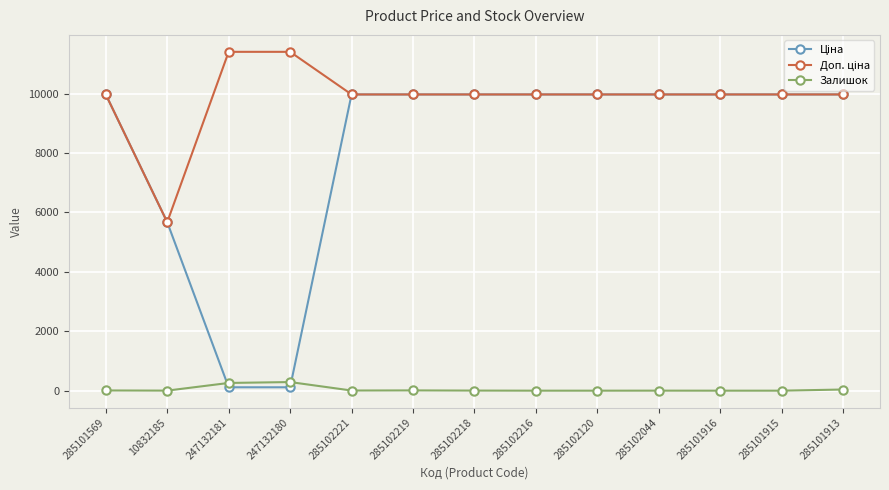

What is the total value across all series at 285102216?

19950.0